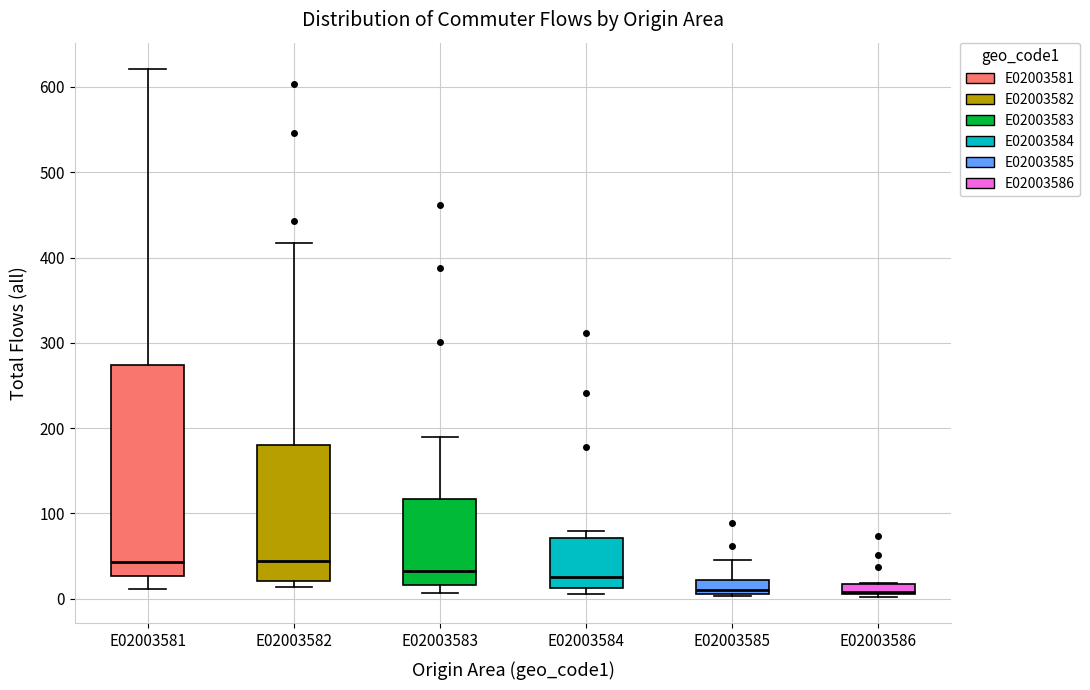

Which box is the tallest, from its lower edge to its upper edge?

E02003581